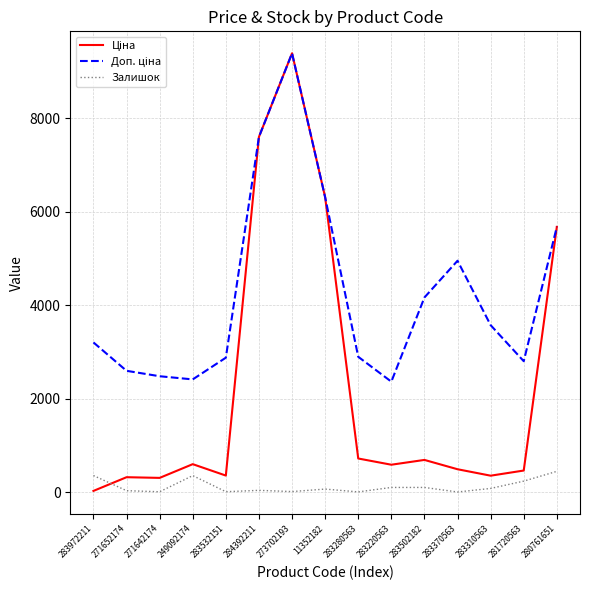

At which category is the sum across all series the highest?

273702193